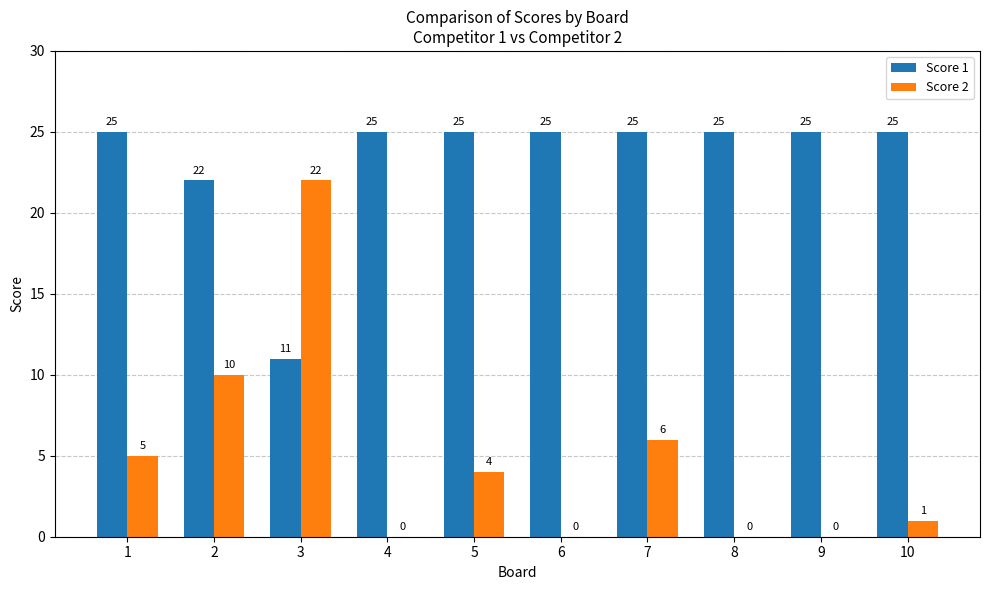

What is the average value of the Score 1 series?

23